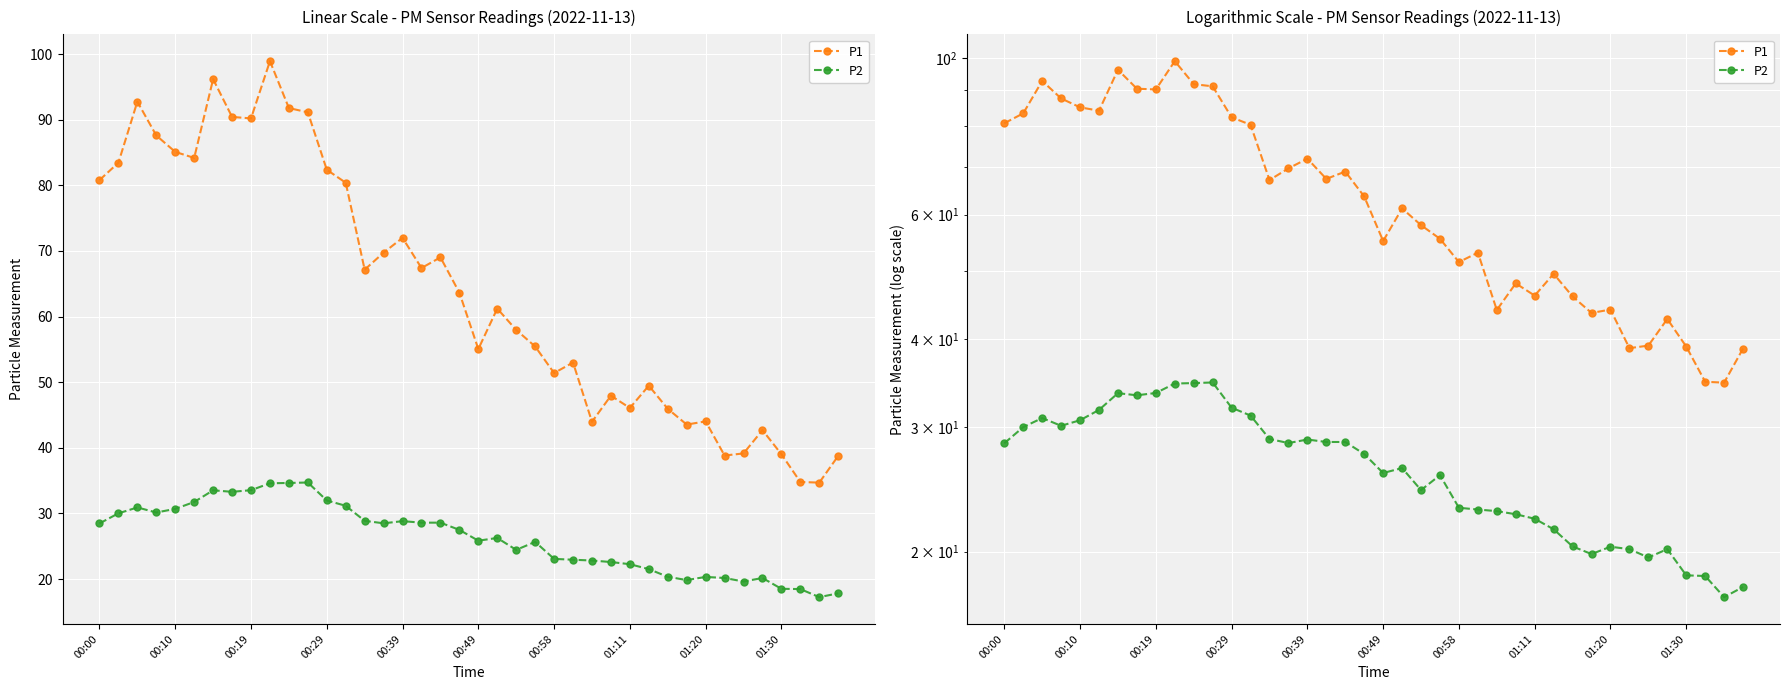

What is the sum of the P2 values at 35 and 38?

37.4